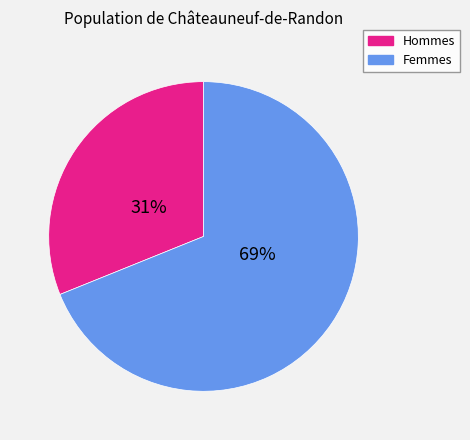

What percentage is the Femmes slice, to the nearest percent?

69%